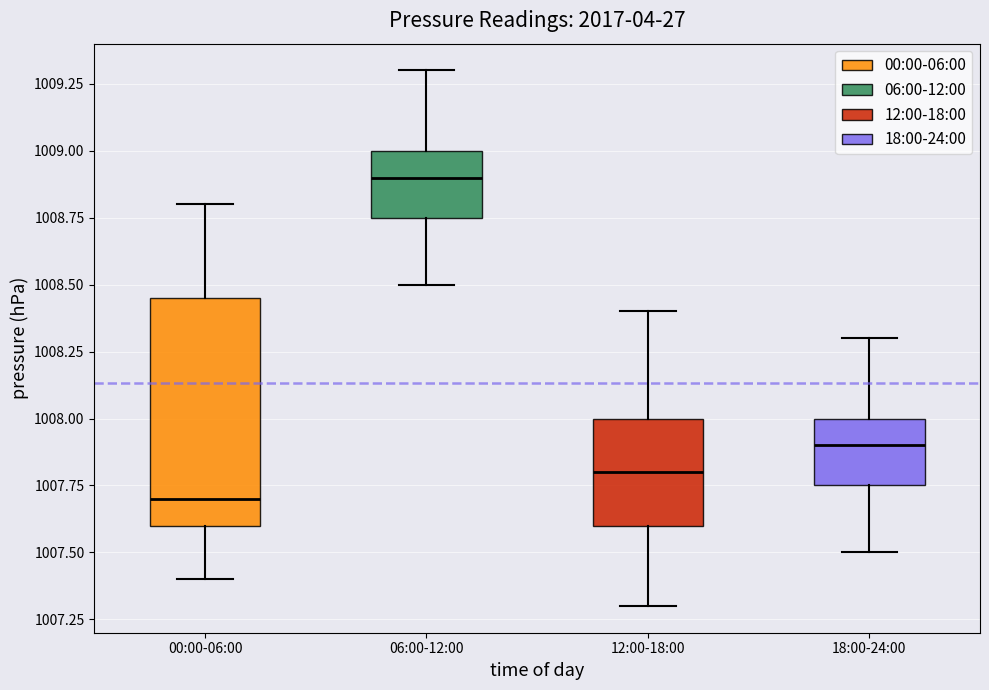

Reading left to right, transcribe this box plot: for each box, give where its median line is, the range the box spans, and where its two whiskers end, as read against the y-axis. The values are not printed on the chart, so give them approximately, as read against the axis.

00:00-06:00: median 1007.70, box 1007.60 to 1008.45, whiskers 1007.40 to 1008.80
06:00-12:00: median 1008.90, box 1008.75 to 1009.00, whiskers 1008.50 to 1009.30
12:00-18:00: median 1007.80, box 1007.60 to 1008.00, whiskers 1007.30 to 1008.40
18:00-24:00: median 1007.90, box 1007.75 to 1008.00, whiskers 1007.50 to 1008.30